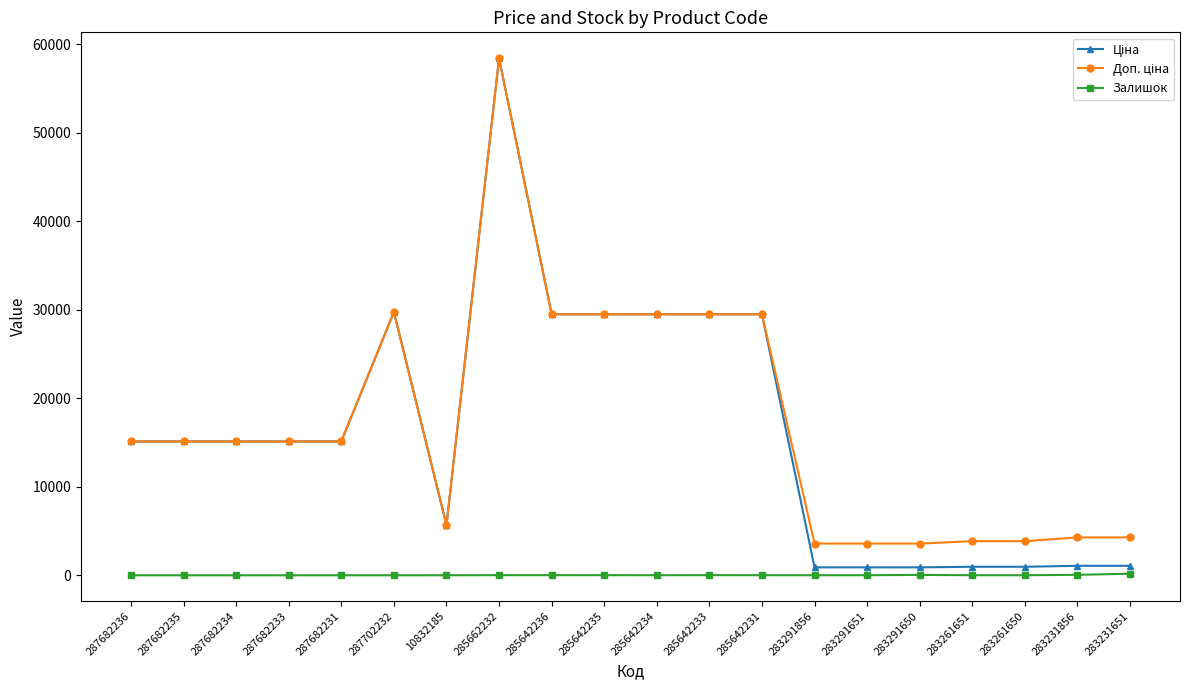

At how many categories does at least one series exceed 6580?

12